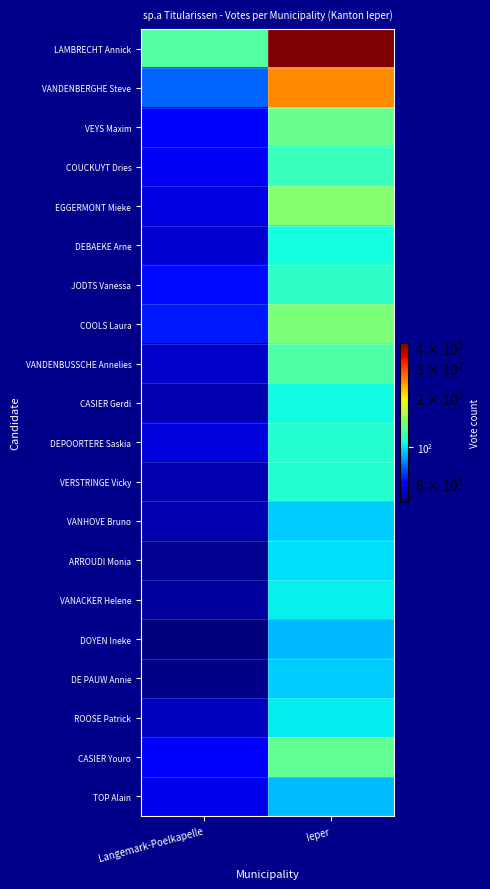

At which category is the sum across all series the highest?

Ieper